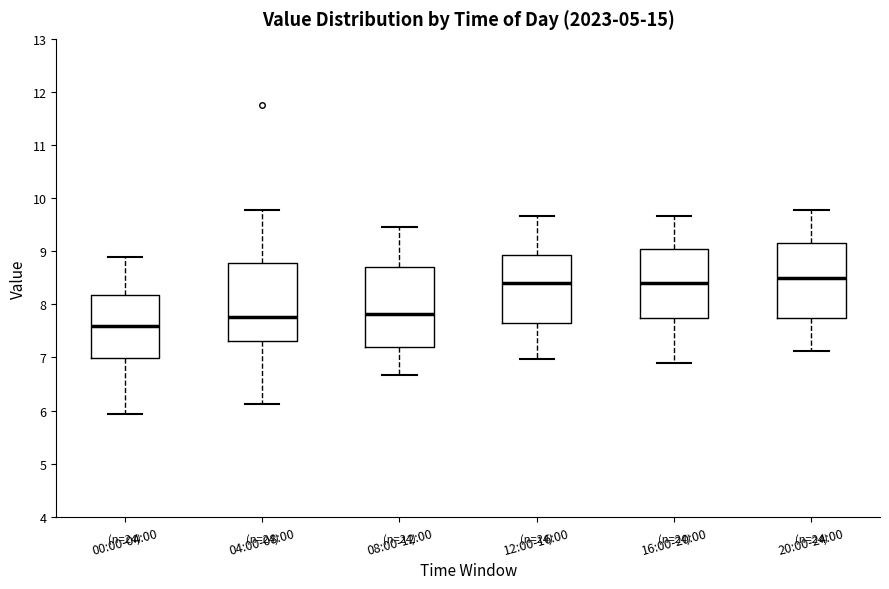

Where does the median line of the box for 12:00-16:00 sit on the y-axis? The values are not printed on the chart, so give them approximately, as read against the axis.

8.4